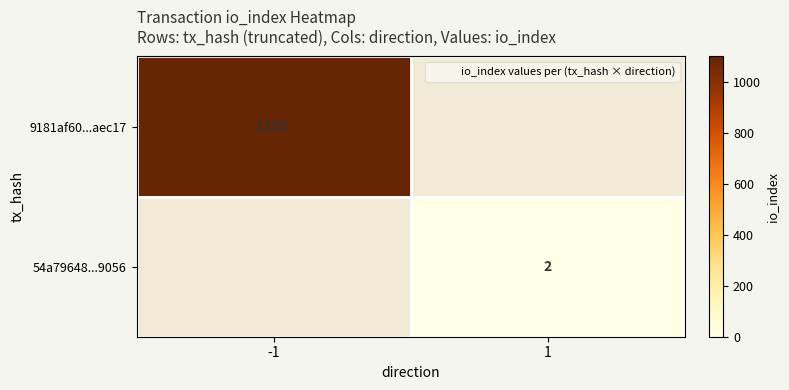

True or false: 9181af60...aec17 has a value of 553.0 at -1.

False